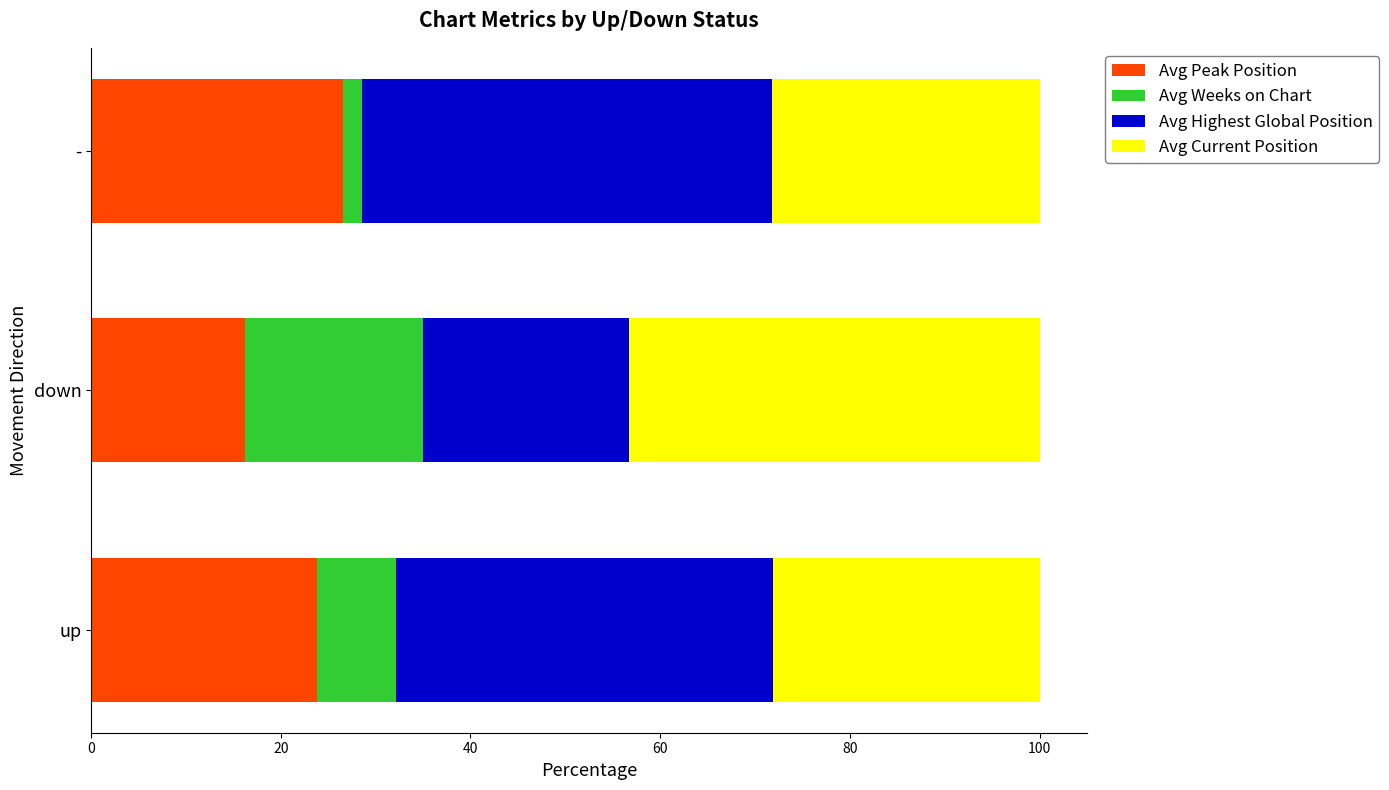

Rank the categories by Avg Peak Position value from highest to lowest.

-, up, down